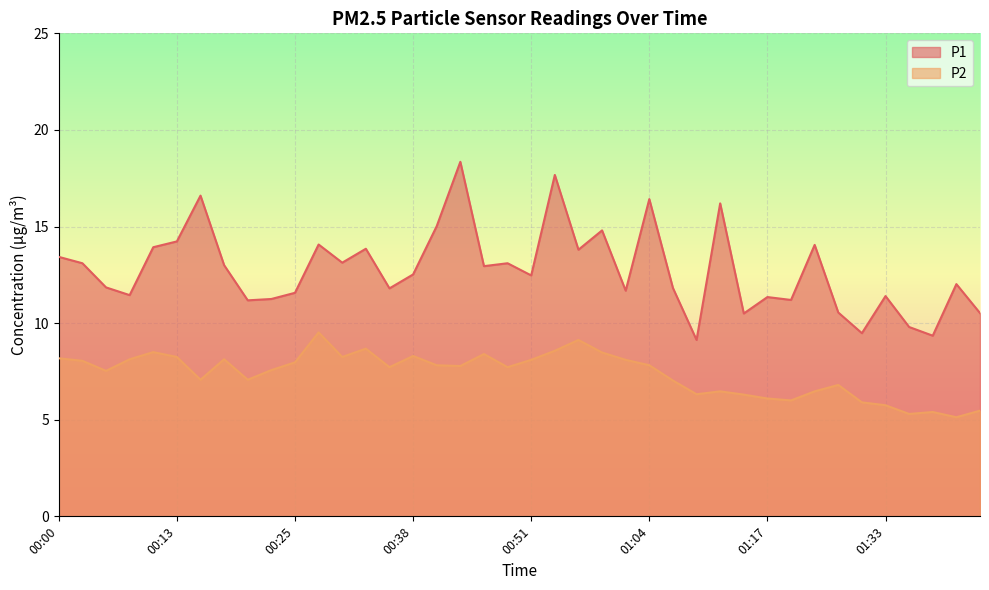

What is the minimum value for P2?

5.1